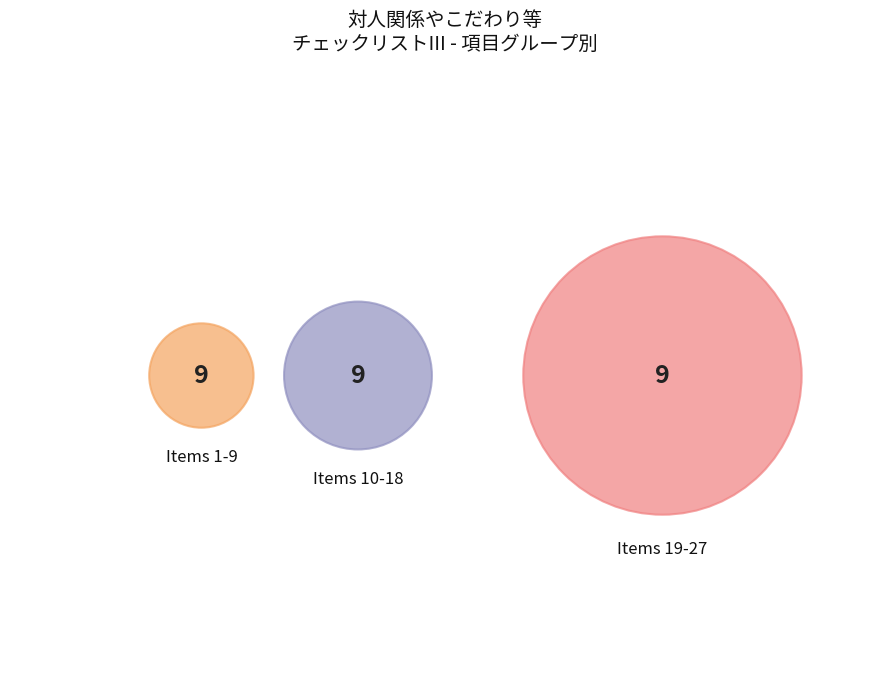

Which category has the smallest portion of the pie?

1